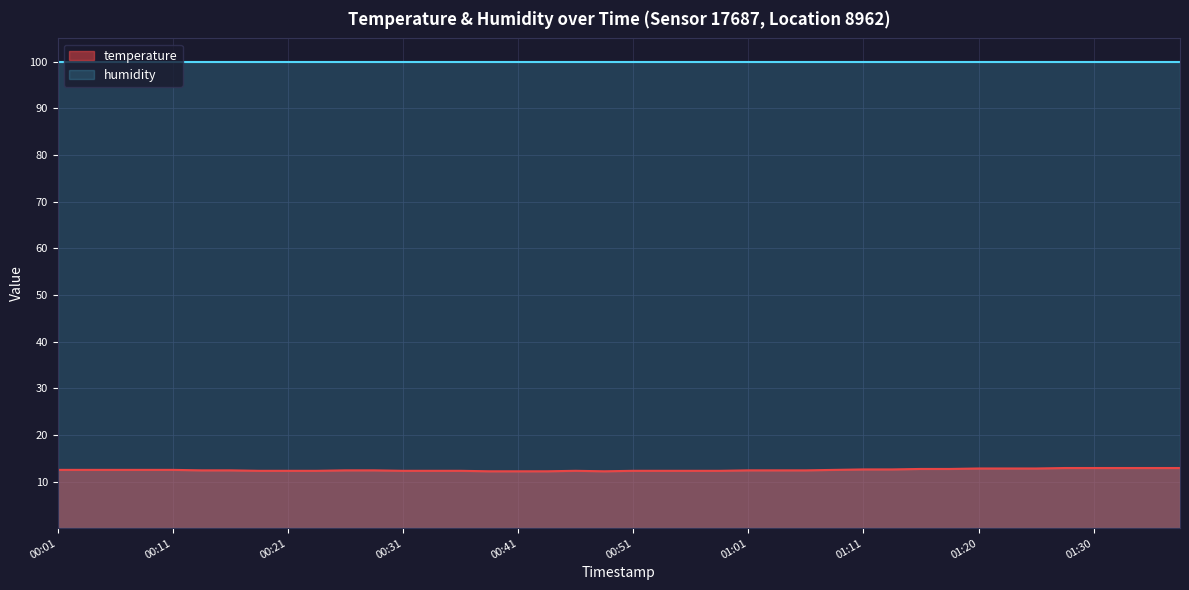

What is the label of the 21st point from the left?

00:51